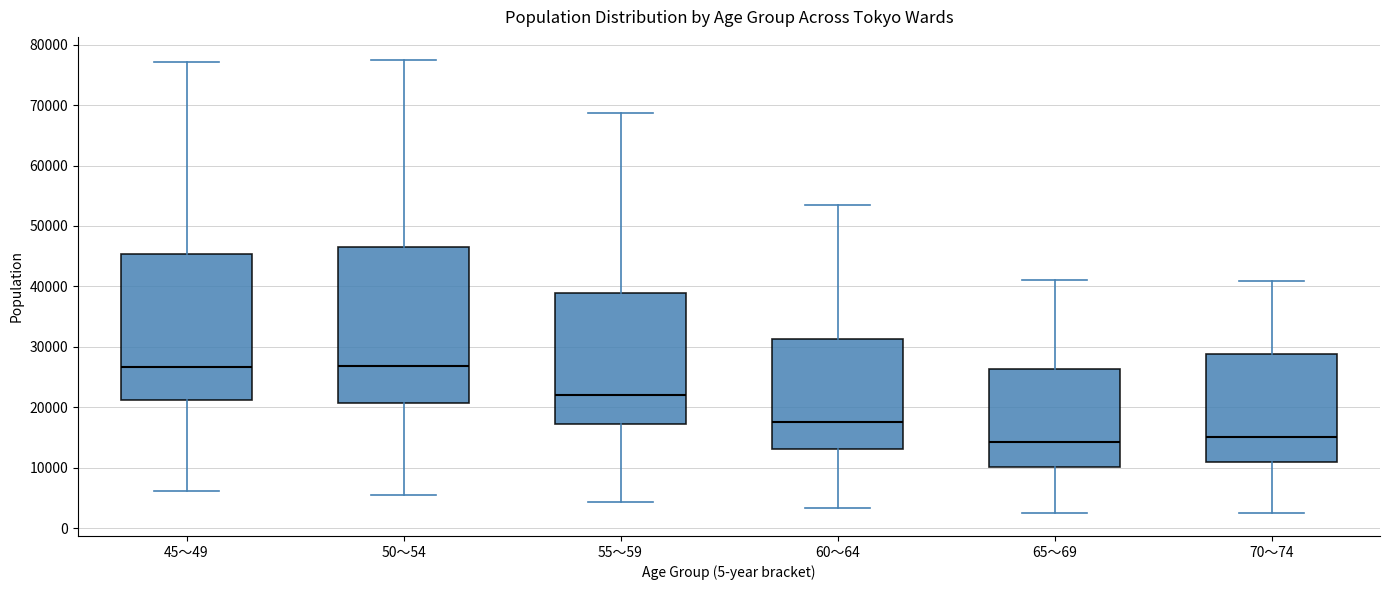

Reading left to right, transcribe this box plot: for each box, give where its median line is, the range the box spans, and where its two whiskers end, as read against the y-axis. The values are not printed on the chart, so give them approximately, as read against the axis.

45～49: median 27000, box 21000 to 45000, whiskers 6000 to 77000
50～54: median 27000, box 21000 to 46000, whiskers 6000 to 78000
55～59: median 22000, box 17000 to 39000, whiskers 4000 to 69000
60～64: median 18000, box 13000 to 31000, whiskers 3000 to 53000
65～69: median 14000, box 10000 to 26000, whiskers 2000 to 41000
70～74: median 15000, box 11000 to 29000, whiskers 2000 to 41000